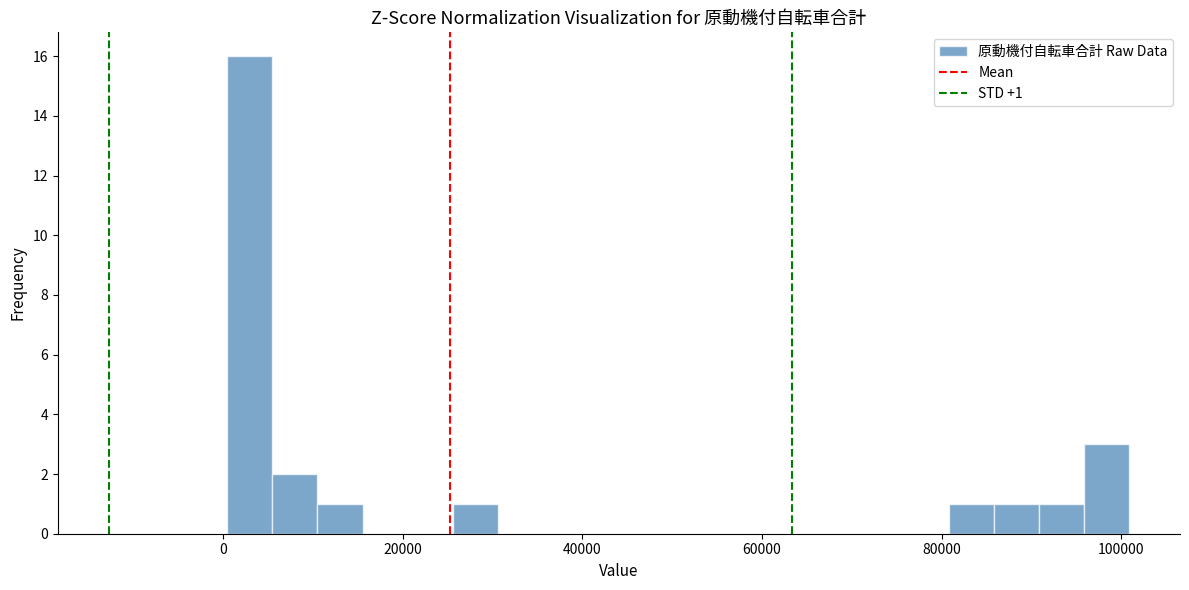

Read against the x-axis, roughly where is the centre of the tallest bar?

2000